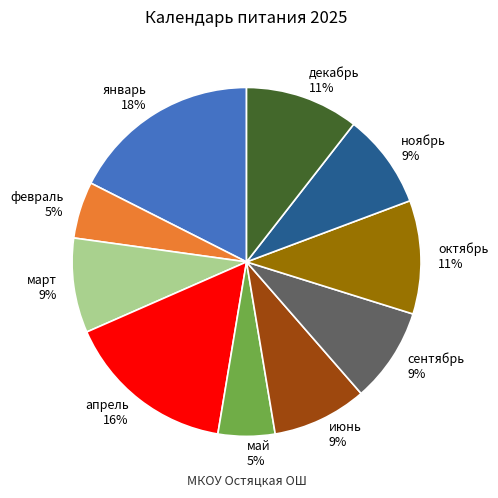

Combined, do февраль and октябрь account for over 50%?

No